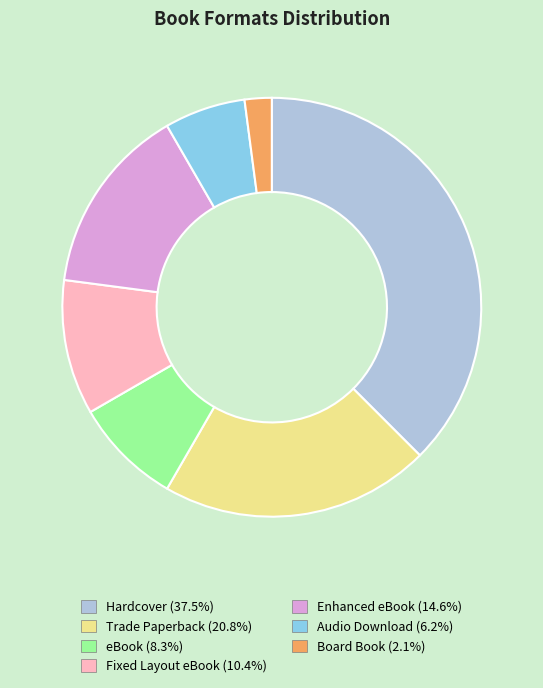

Does Hardcover account for over 50% of the chart?

No